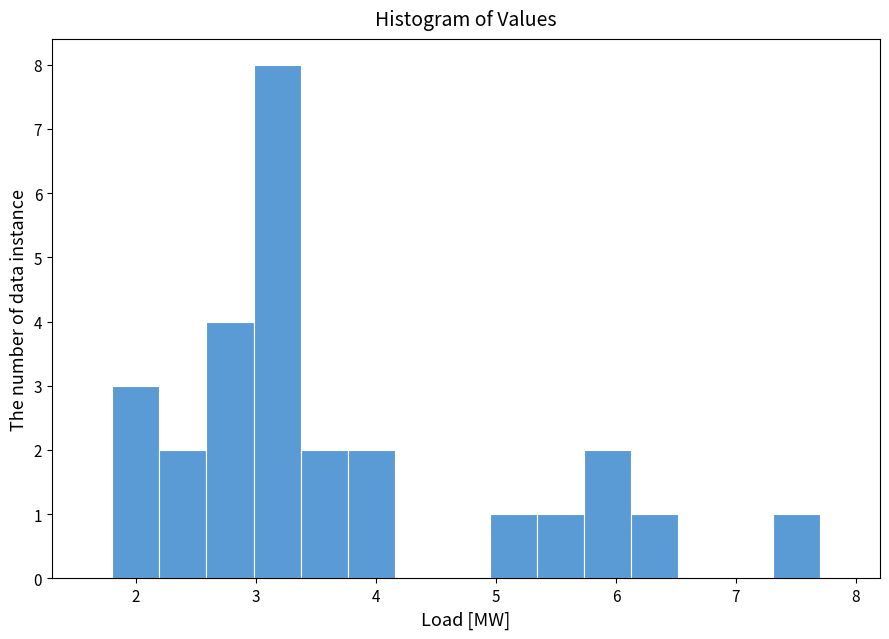

Read against the x-axis, roughly where is the centre of the tallest bar?

3.2